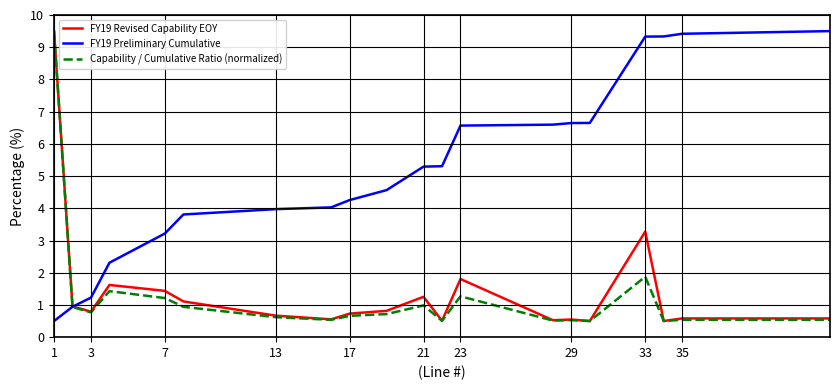

What is the highest value of the FY19 Revised Capability EOY series?

9.5